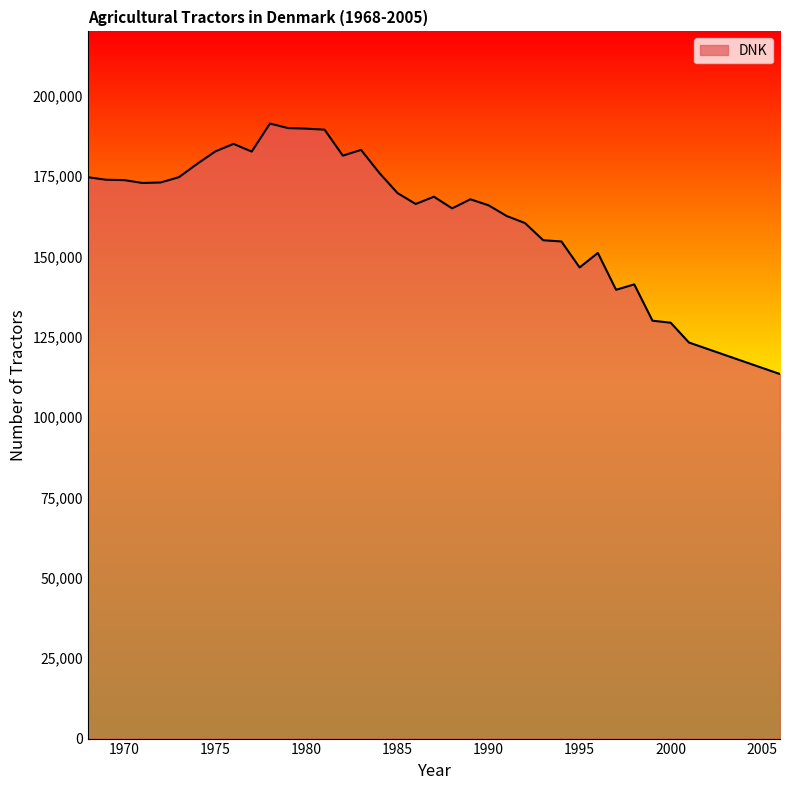

What is the difference between the maximum and minimum values?

77929